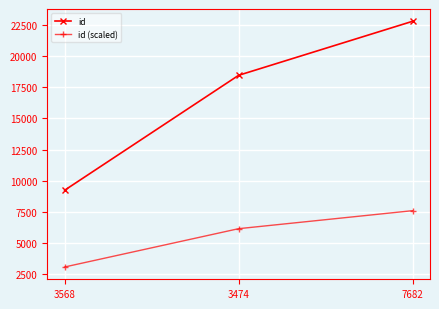

What is the sum of all id (scaled) values?

16828.7